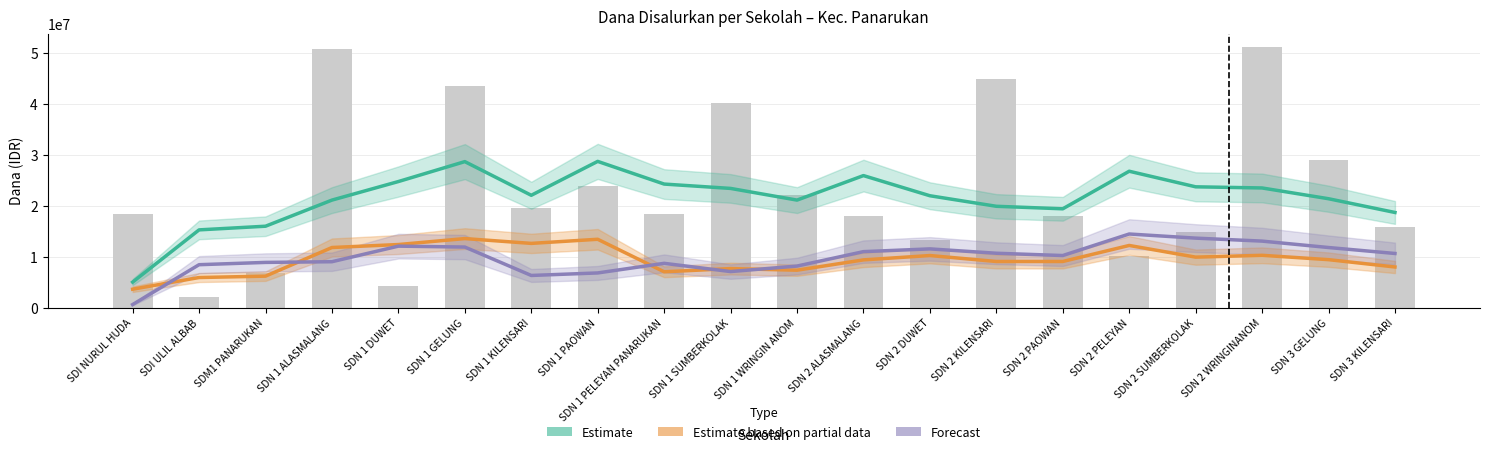

What is the difference between the Estimate based on partial data values at SDM1 PANARUKAN and SDN 2 SUMBERKOLAK?

3735000